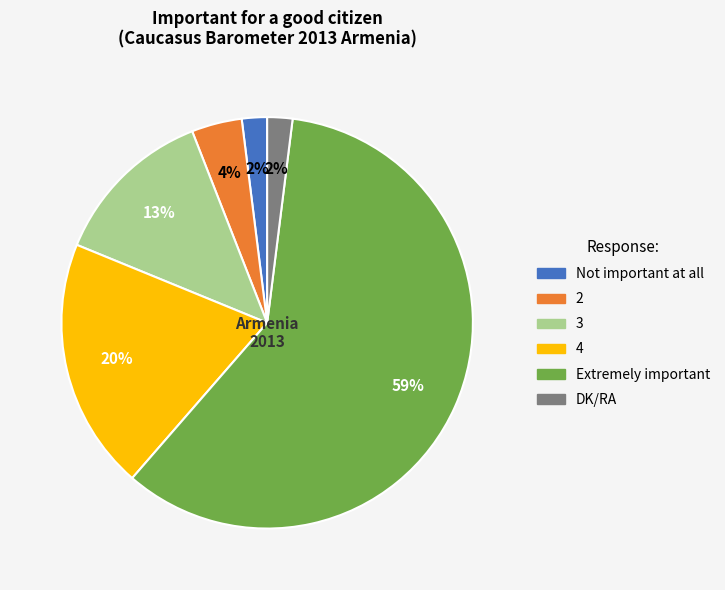

To the nearest percent, what percentage of the pie is 3?

13%